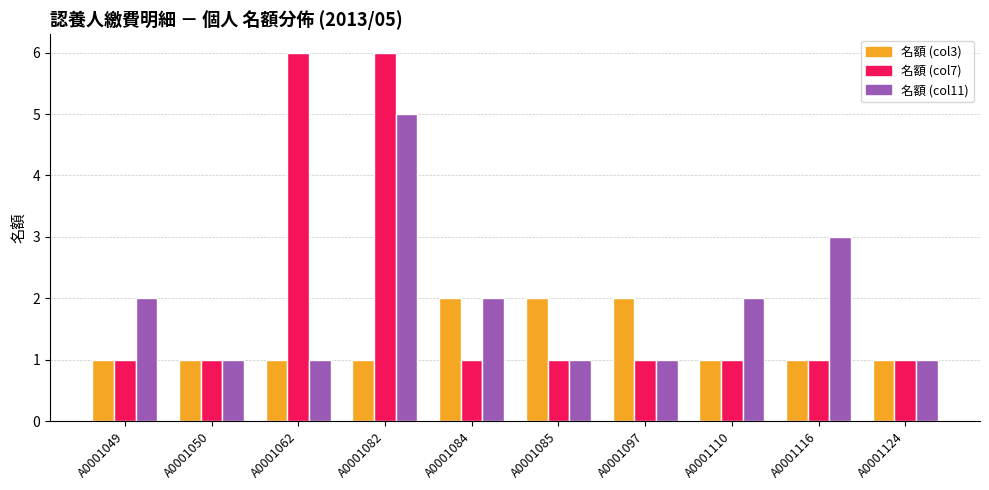

The 名額 (col7) series shows 1 at A0001097. True or false?

True